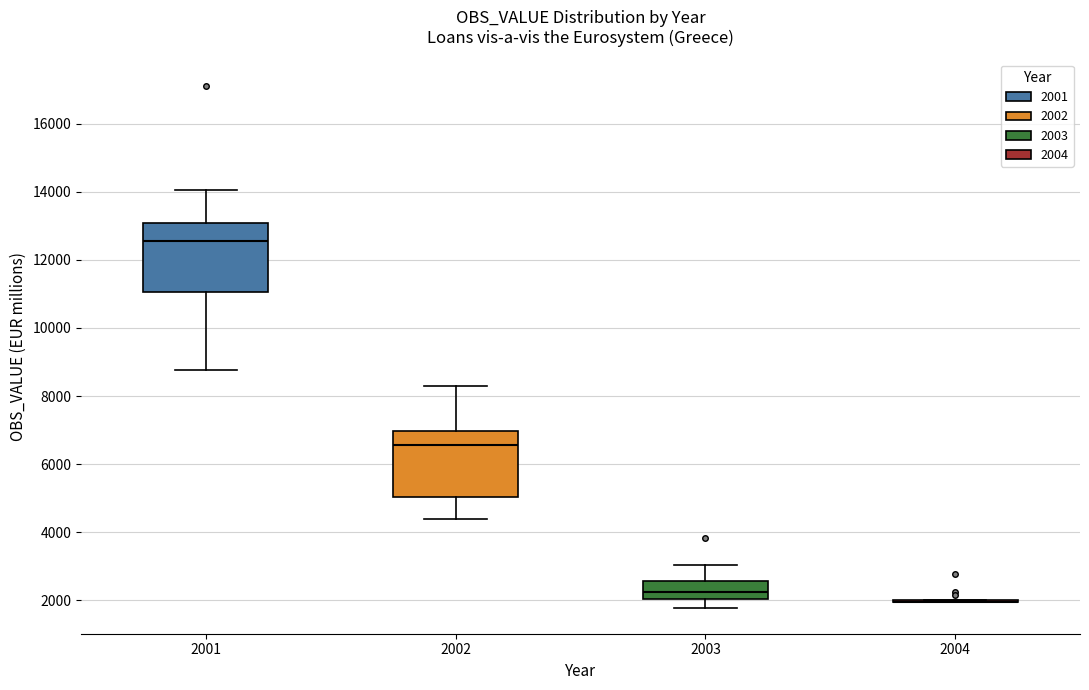

Reading left to right, read every box against the y-axis: the position of its median line, the range the box covers, and the ends of its whiskers. The values are not printed on the chart, so give them approximately, as read against the axis.

2001: median 12600, box 11000 to 13000, whiskers 8800 to 14000
2002: median 6600, box 5000 to 7000, whiskers 4400 to 8400
2003: median 2200, box 2000 to 2600, whiskers 1800 to 3000
2004: box collapsed to a line at 2000, whiskers 2000 to 2000